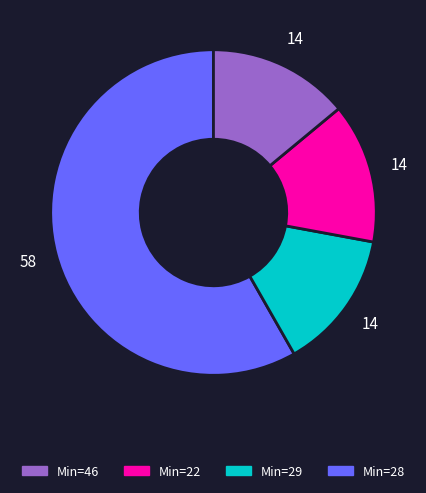

Does any single category account for the majority?

Yes